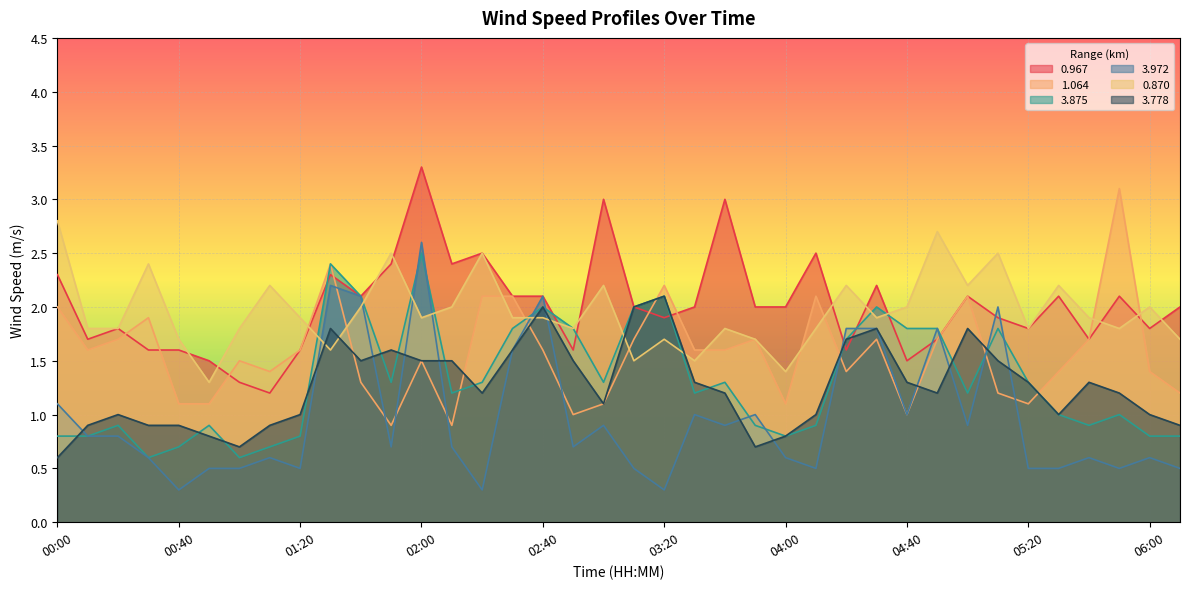

What is the difference between the highest and lowest values at 04:10?

2.0